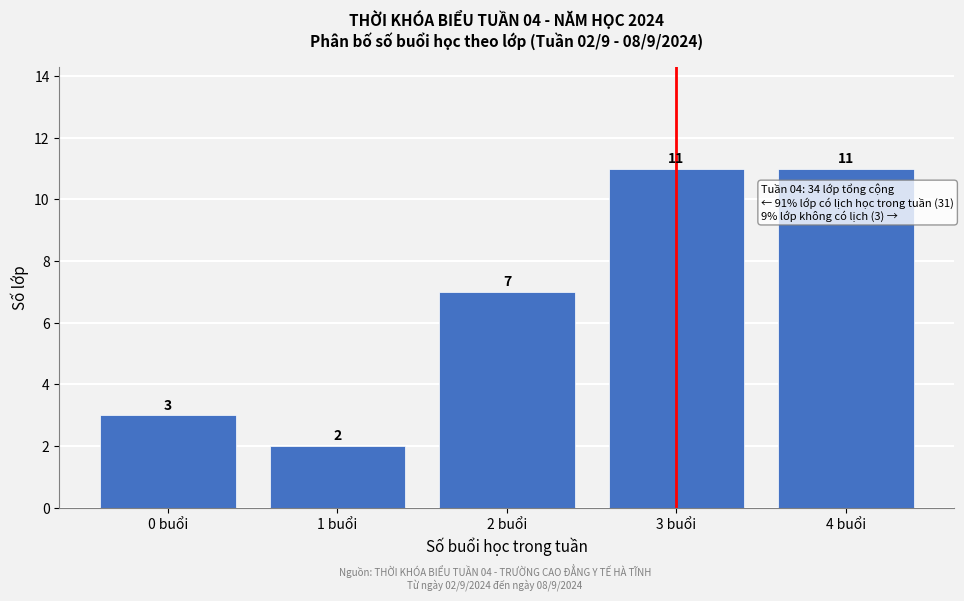

Reading right to left, transcribe all the data shown in this chart.

4 buổi=11	3 buổi=11	2 buổi=7	1 buổi=2	0 buổi=3